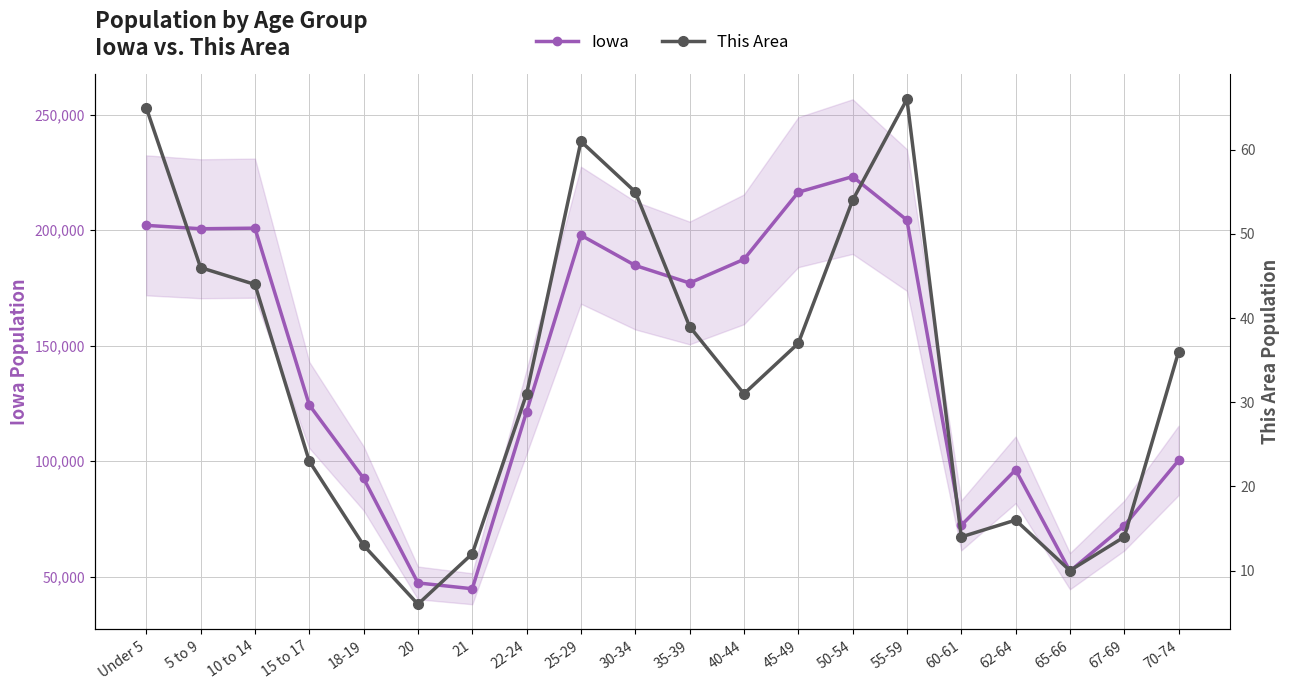

Rank the series by their average value, from highest to lowest.

Iowa, This Area